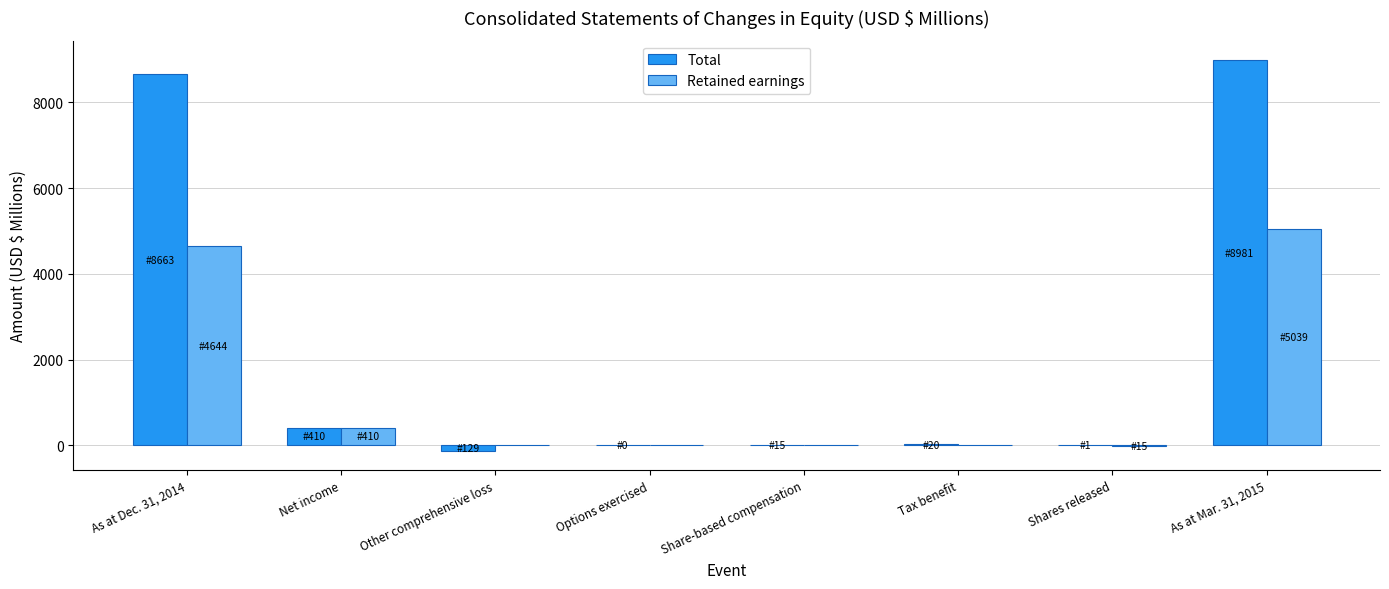

The value of Retained earnings at As at Mar. 31, 2015 is 5039.0. True or false?

True